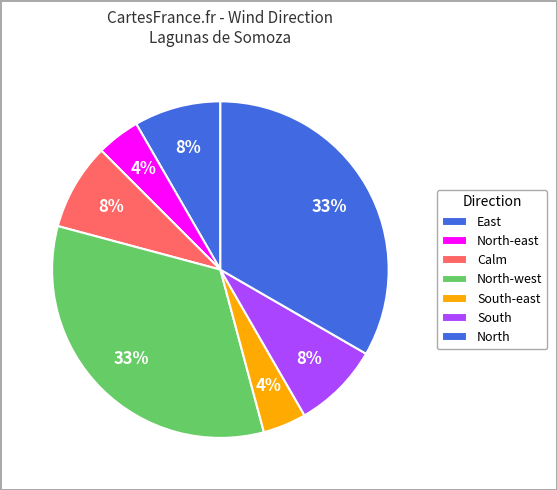

Which has a higher value, East or North-west?

East